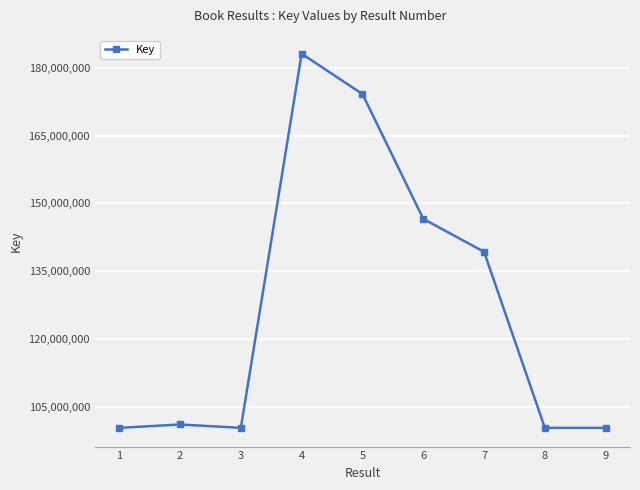

What is the minimum value shown in the chart?

100401938